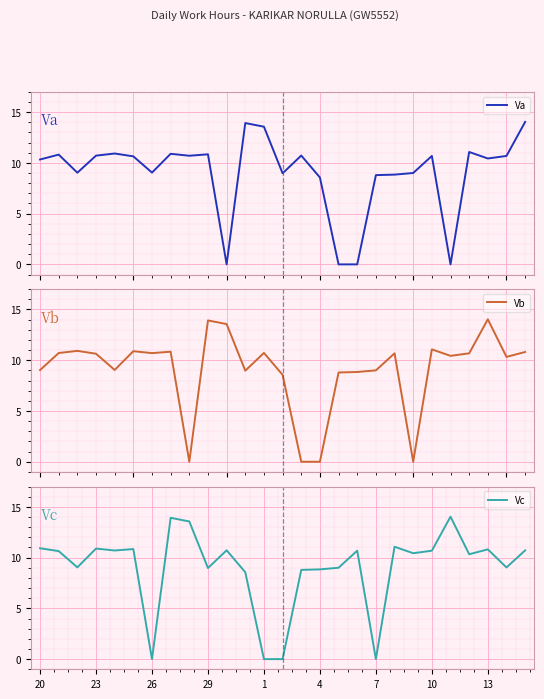

Is it true that Va equals 13.9 at 11?

True